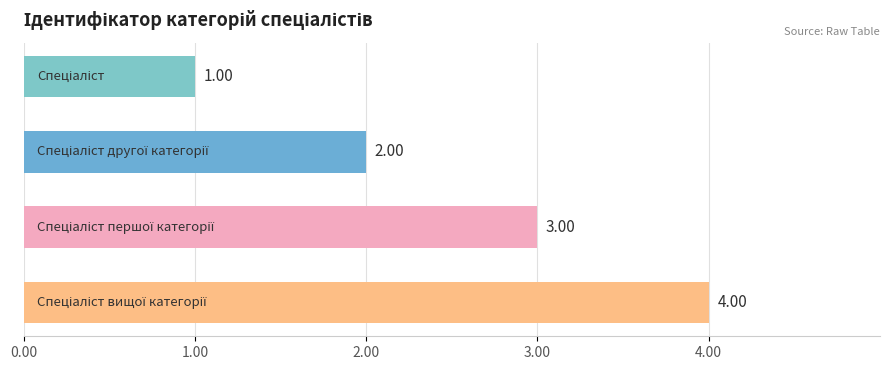

Does the chart contain stacked bars?

No